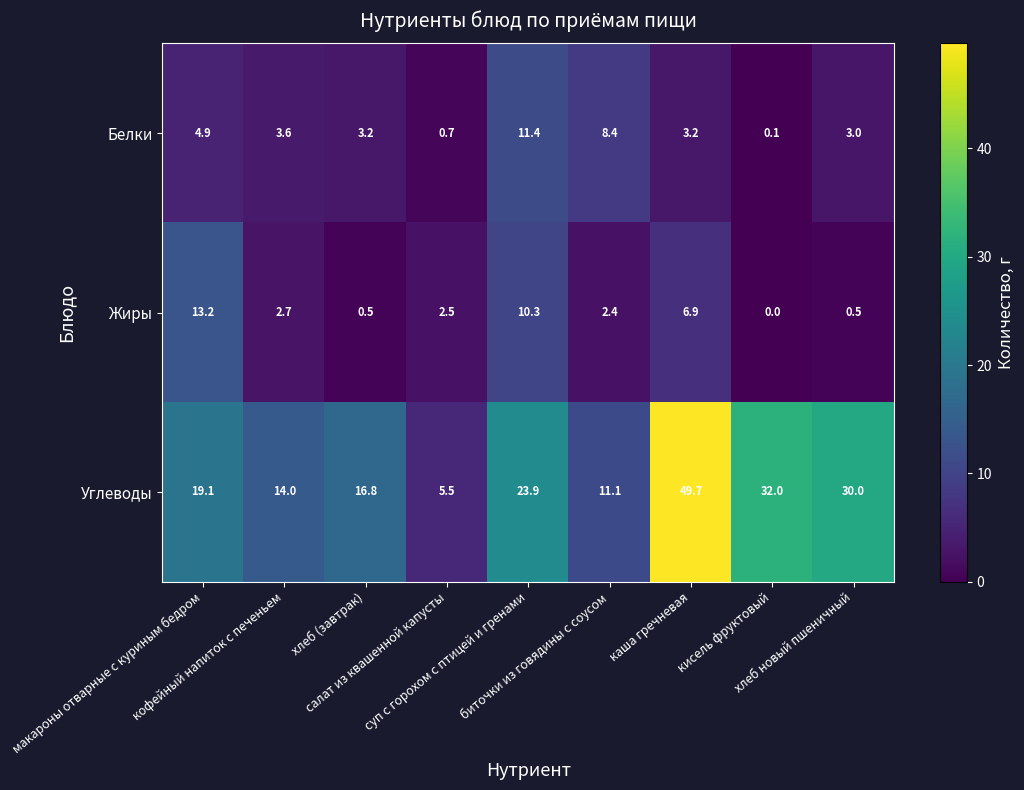

Rank the series by their maximum value, from highest to lowest.

Углеводы, Жиры, Белки